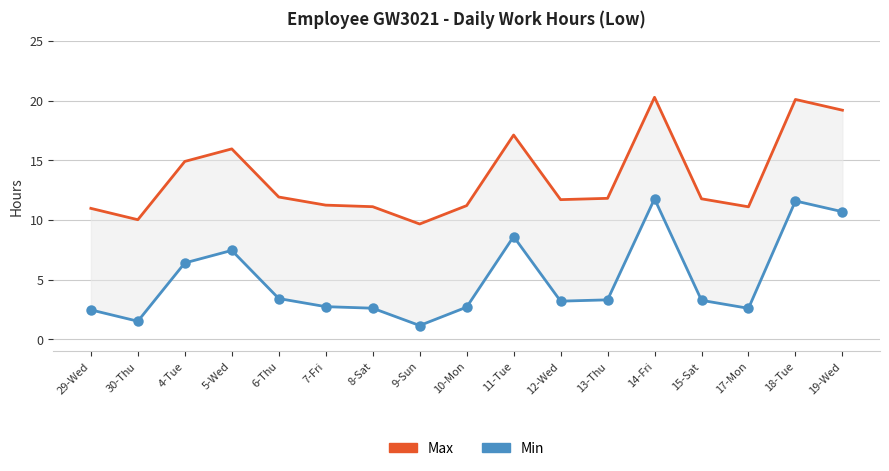

True or false: Max and Min intersect in this chart.

False